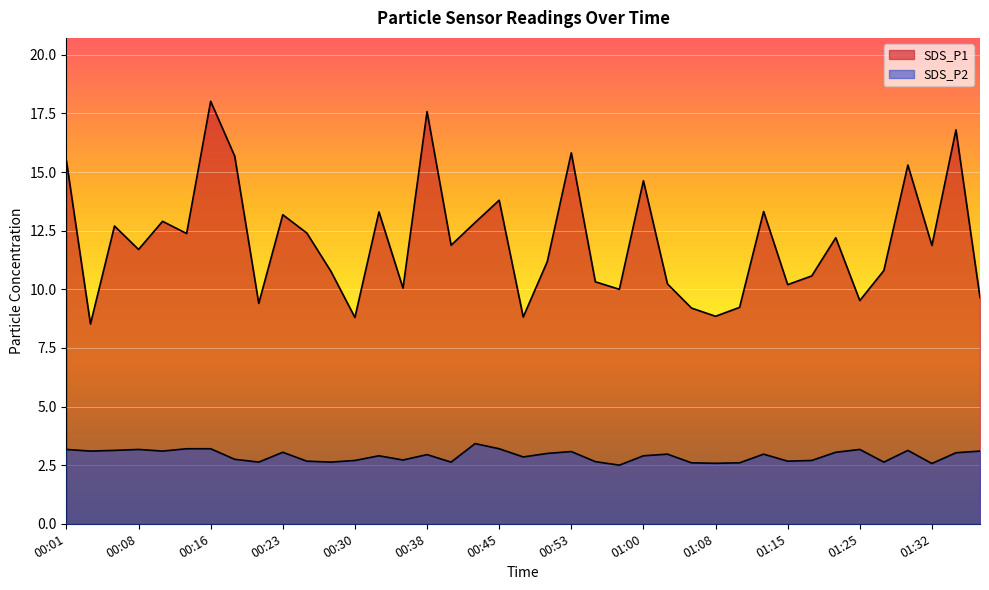

What are all the series names shown in the legend?

SDS_P1, SDS_P2